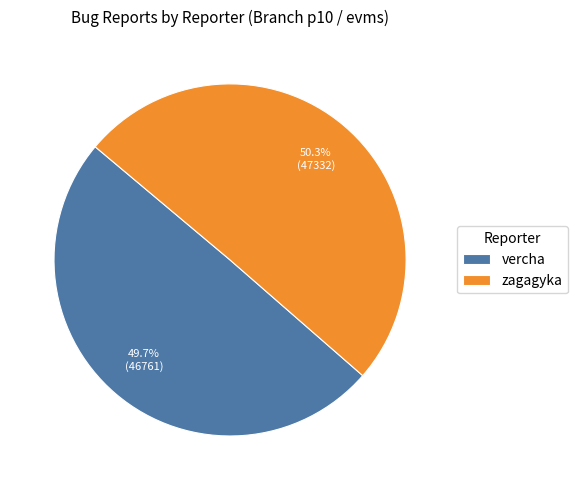

Is vercha the majority of the pie?

No